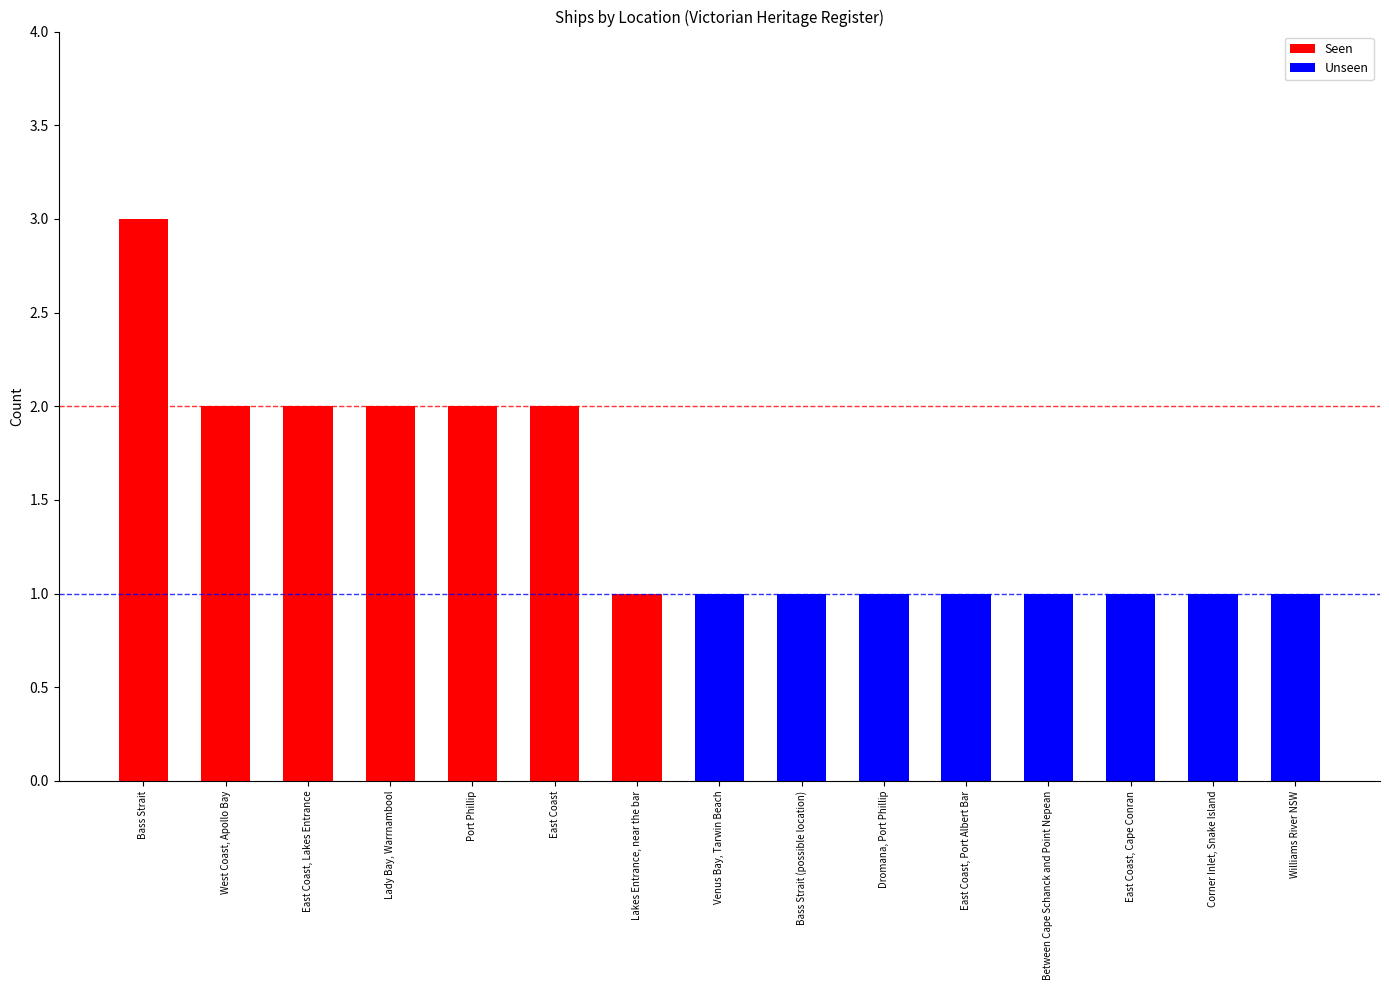

Are the bars horizontal?

No